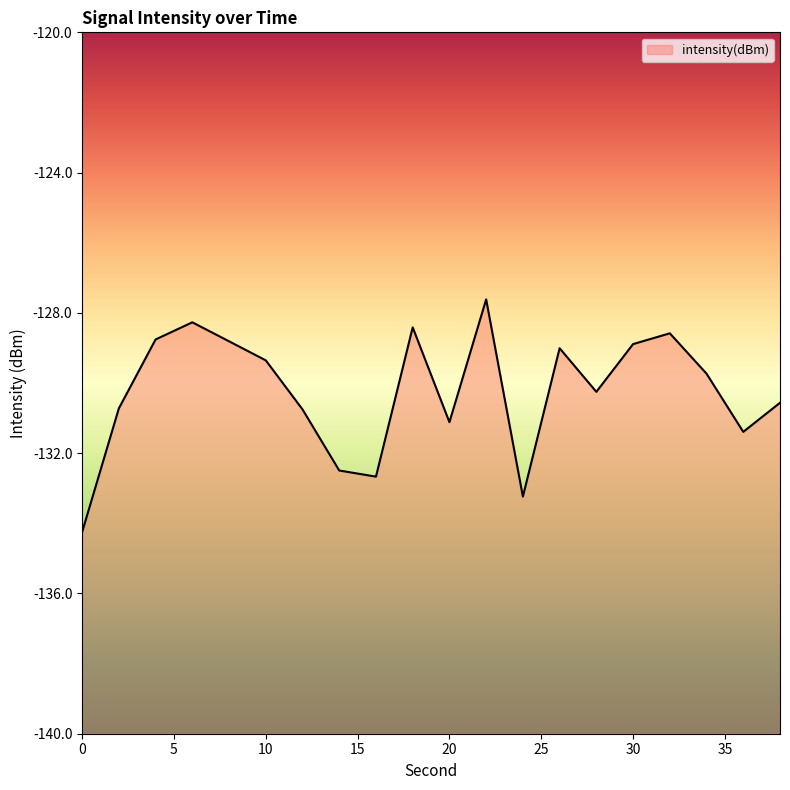

True or false: the data shows -212.4 at 36.

False